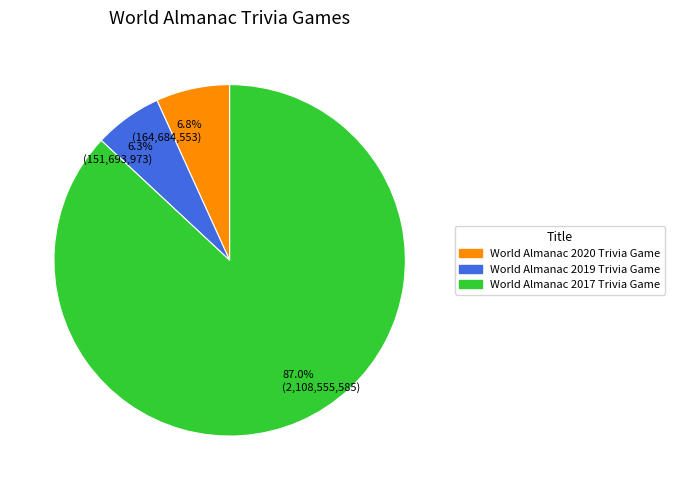

Approximately how many times larger is the value at World Almanac 2020 Trivia Game compared to World Almanac 2019 Trivia Game?

1.1